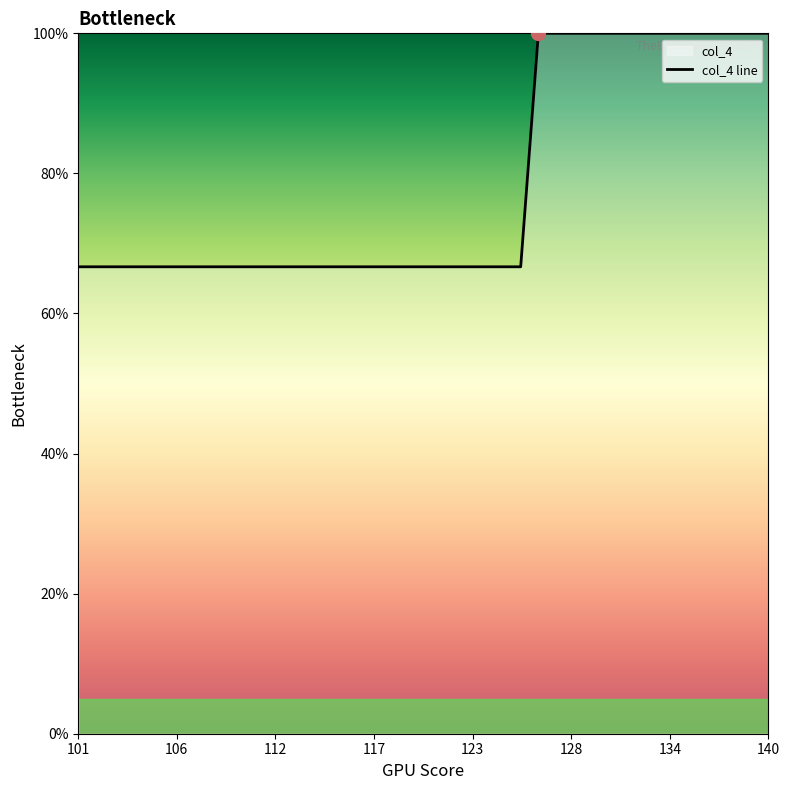

What is the greatest value displayed?

100.0